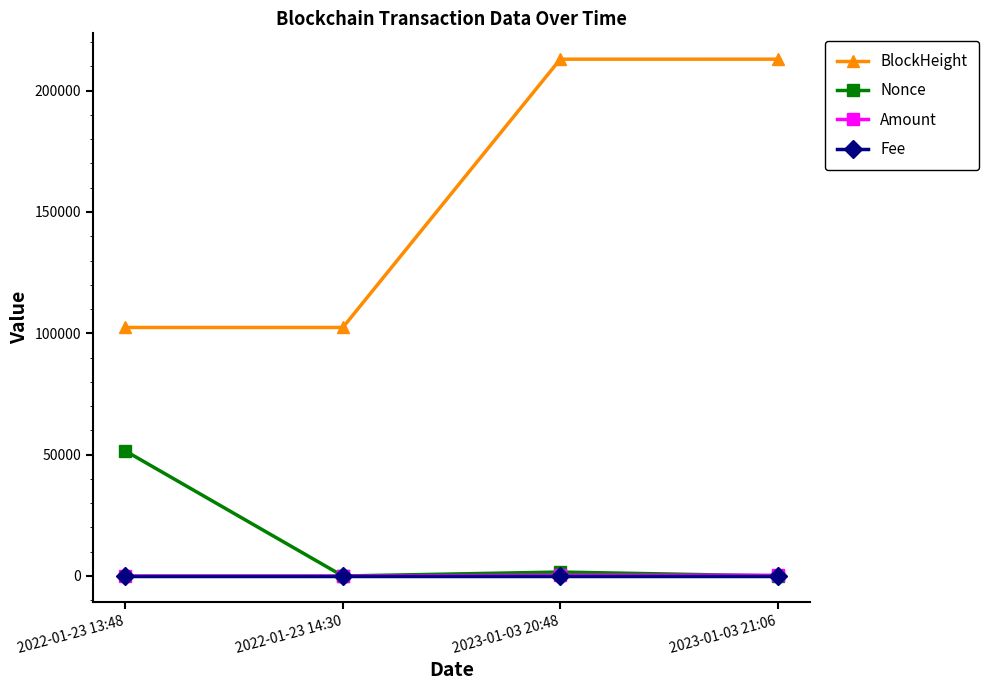

The BlockHeight series shows 212964.0 at 2023-01-03 21:06. True or false?

True